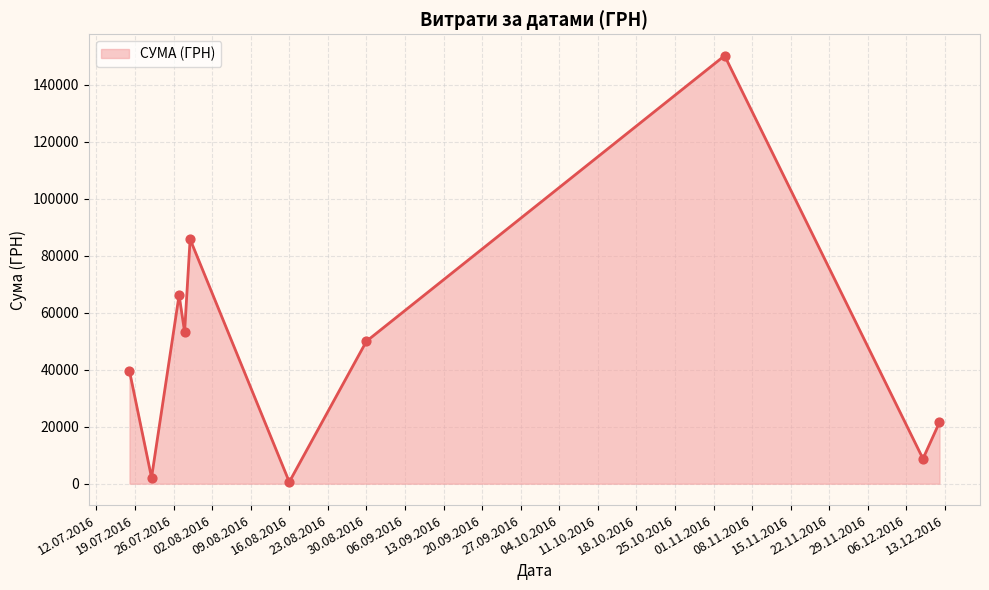

What is the maximum value shown in the chart?

150216.7